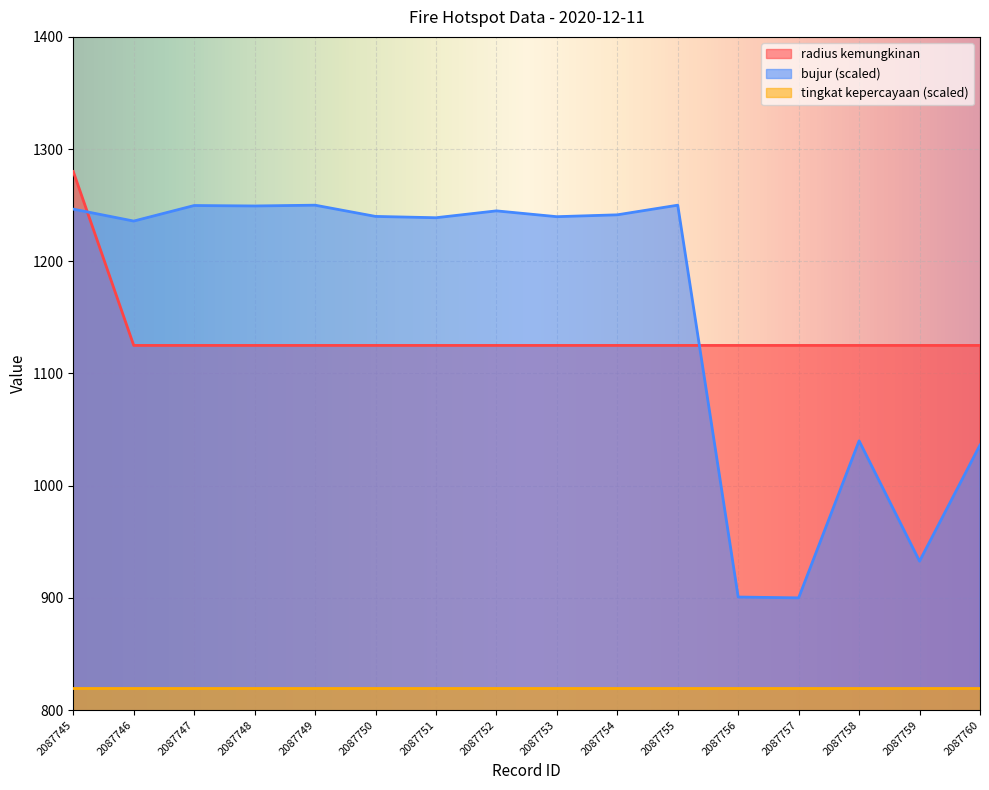

What is the difference between the highest and lowest values at 2087759?

305.0